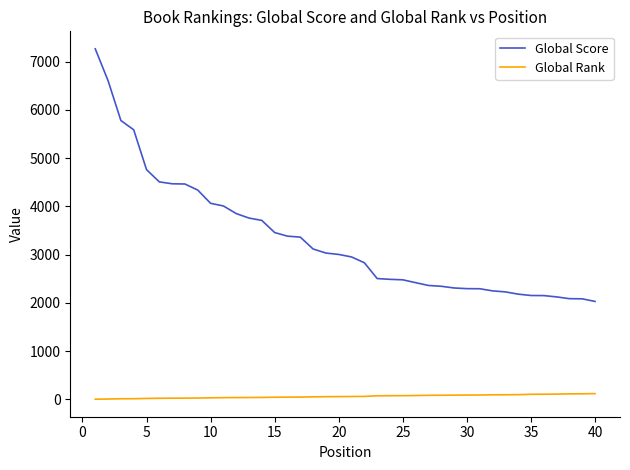

Count the number of categories in the chart.

40